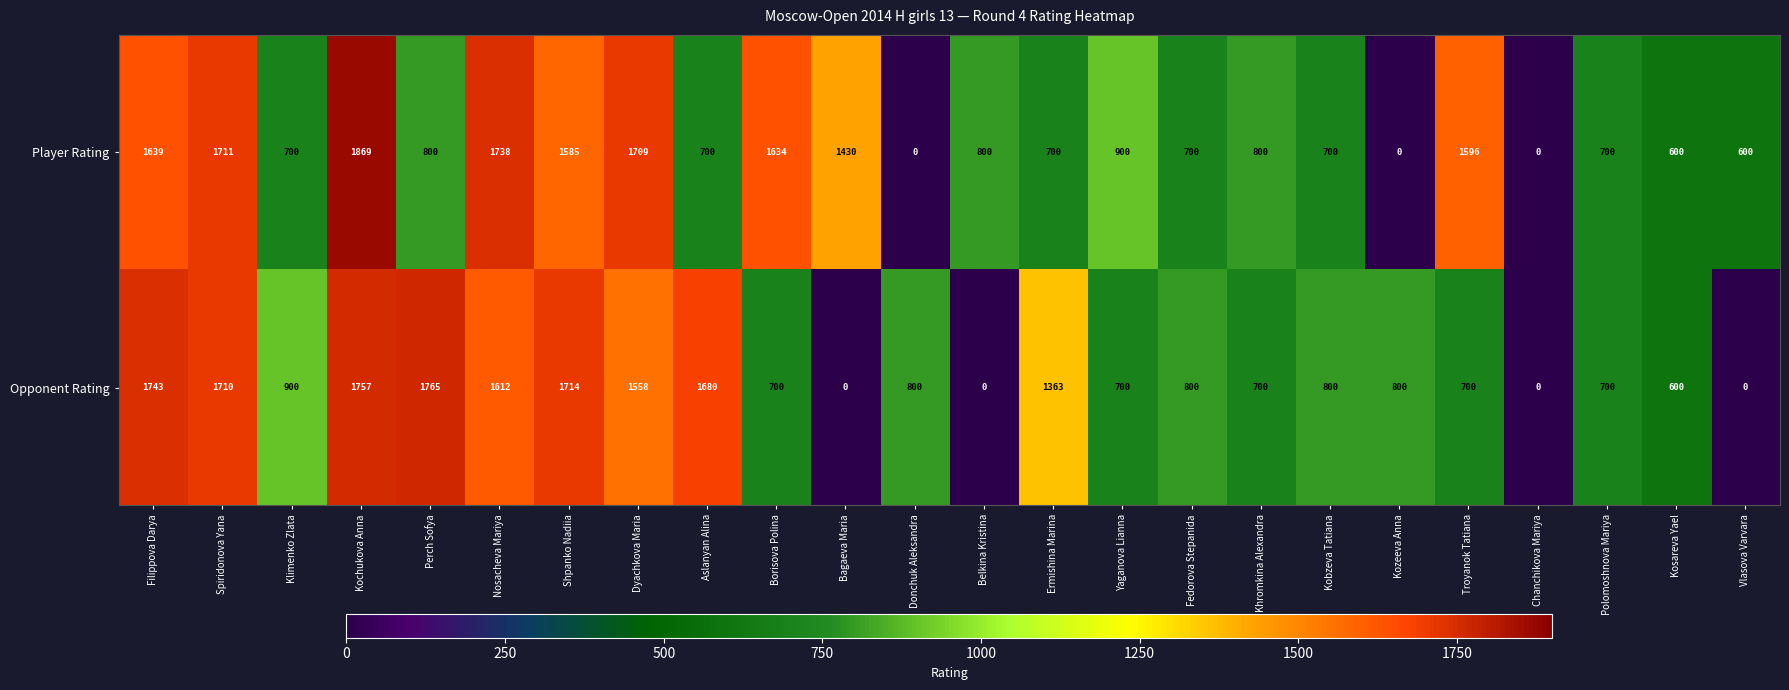

The Player Rating series shows 900 at Yaganova Lianna. True or false?

True